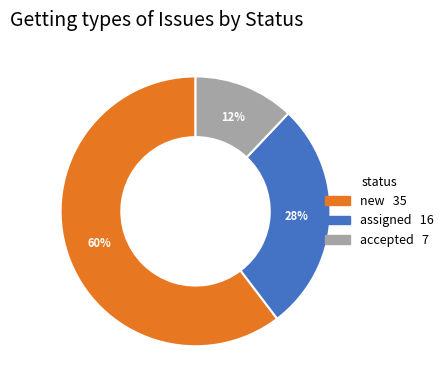

Between accepted and new, which is larger?

new